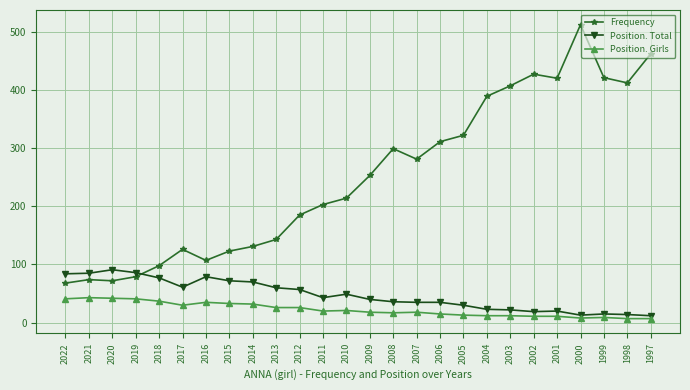

What is the smallest value displayed?

7